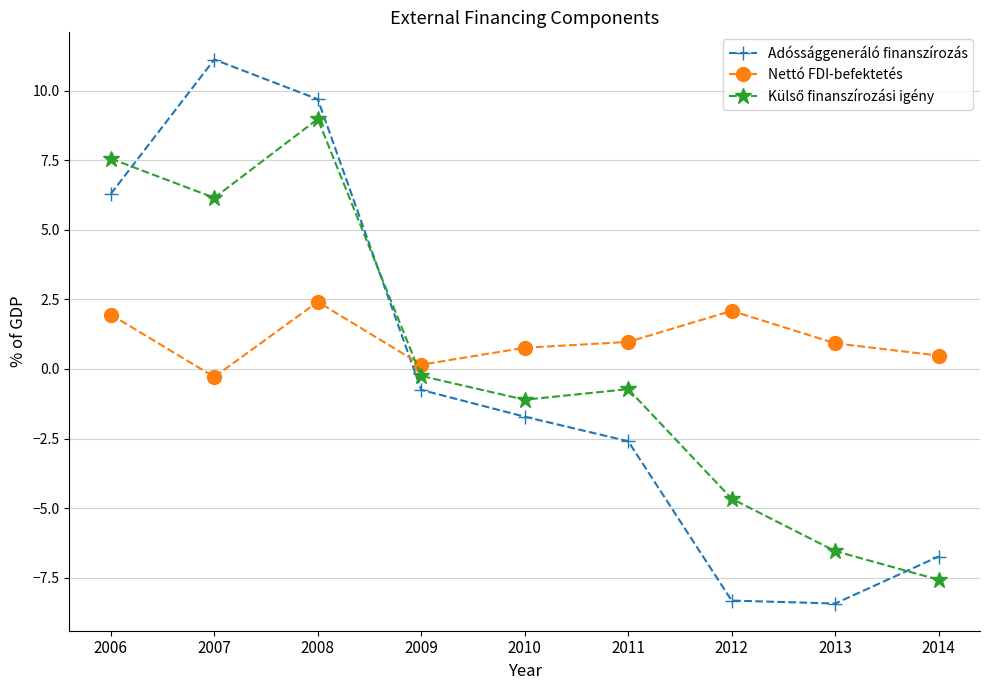

What is the difference between the second highest and minimum values in the Adóssággeneráló finanszírozás series?

18.1